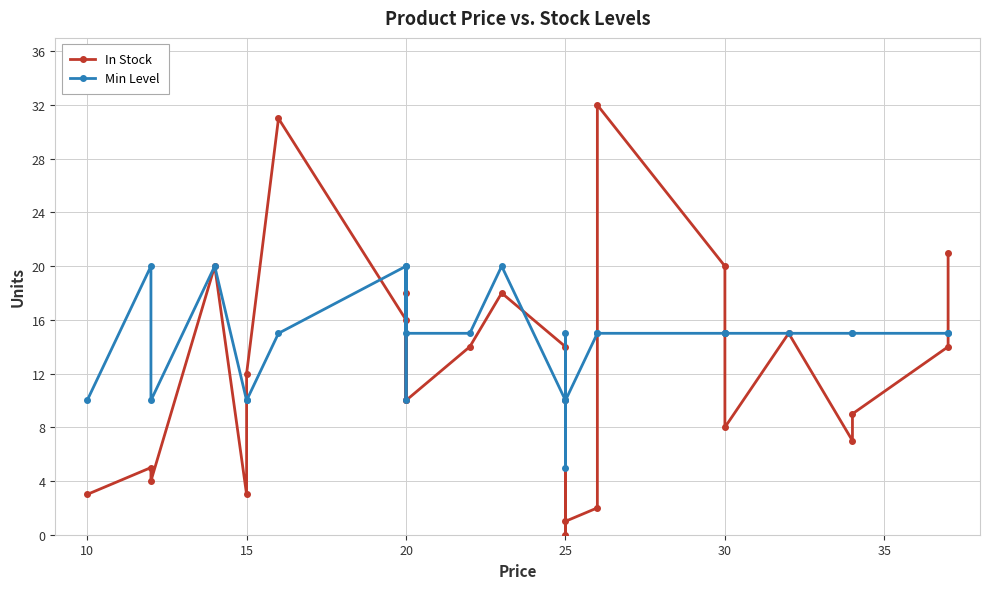

True or false: In Stock and Min Level cross at least once.

True